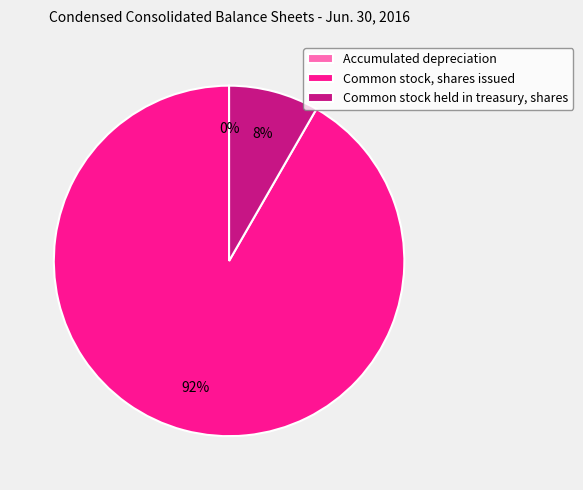

Is it true that Common stock, shares issued is 92% of the pie?

True